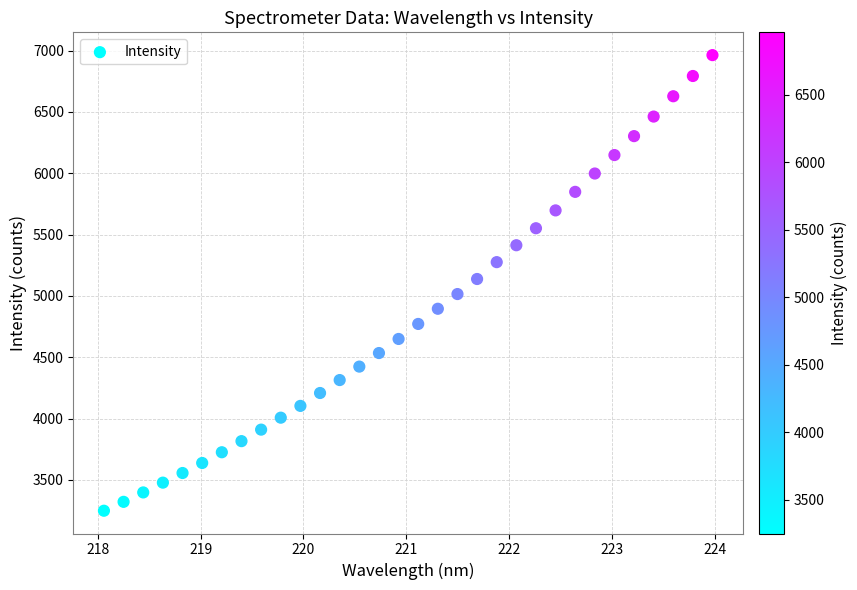

What is the range of Y values (max minus min)?

3714.2